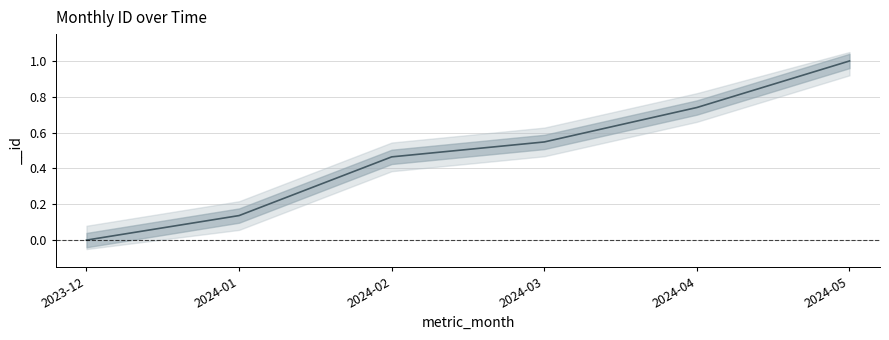

What is the change in value from 2024-02 to 2024-04?

+0.3